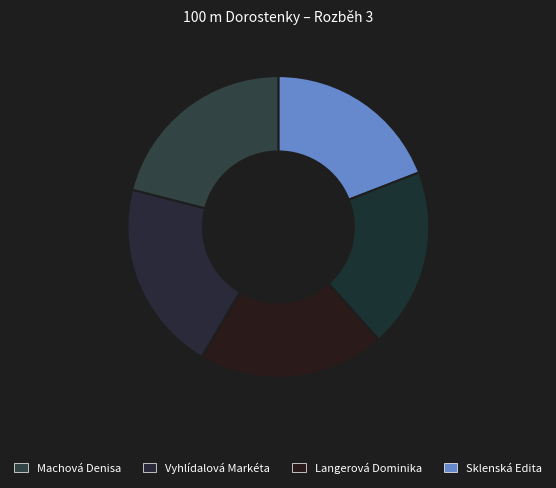

How many segments does this pie chart have?

5